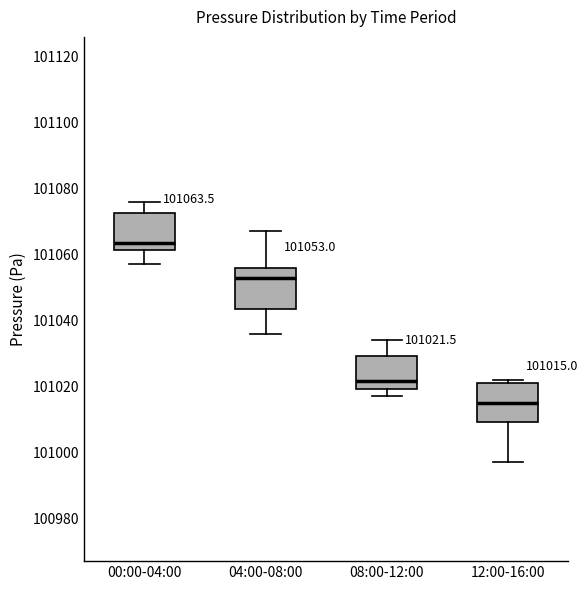

Which box's median line is the lowest?

12:00-16:00